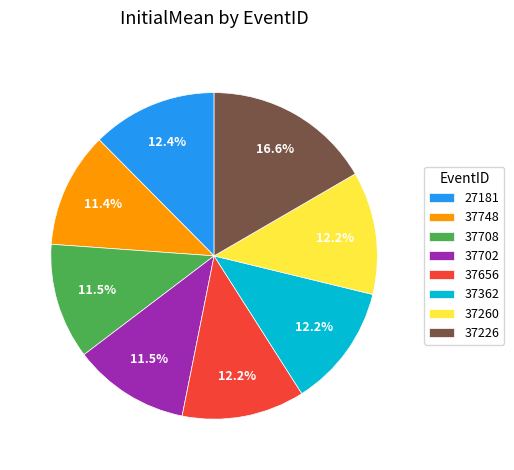

How many slices are in this pie chart?

8